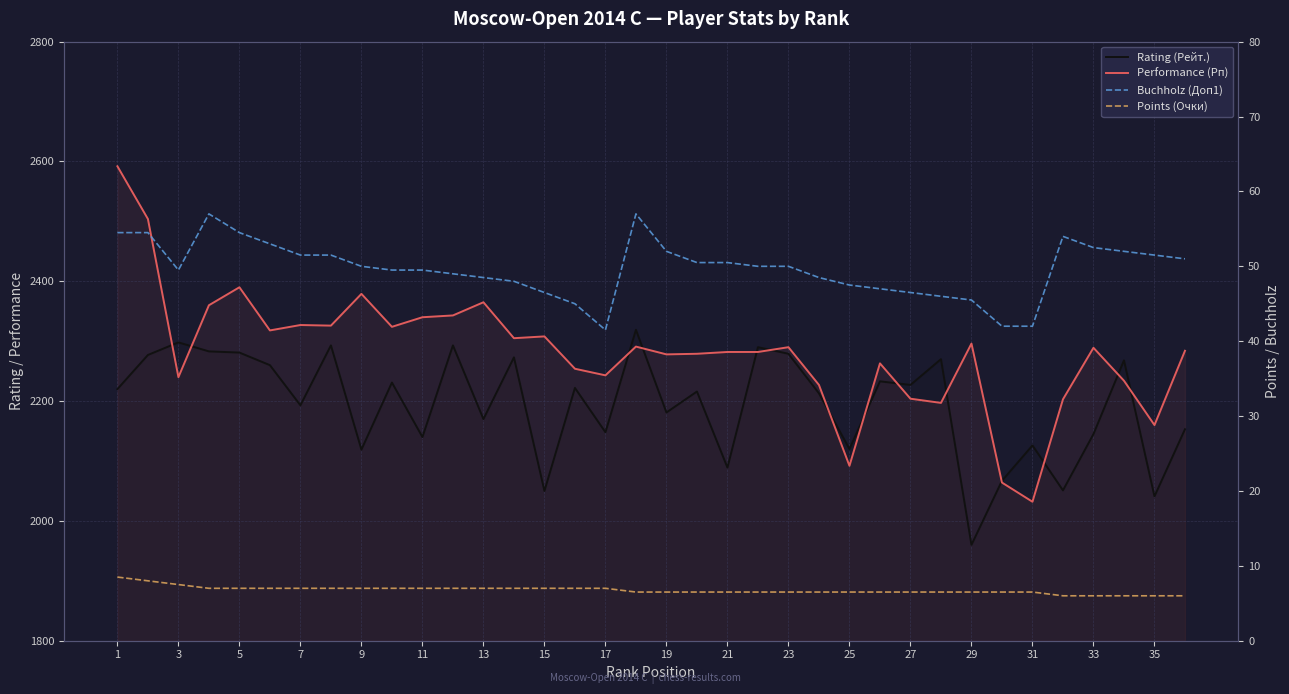

At how many categories does at least one series exceed 1587?

36